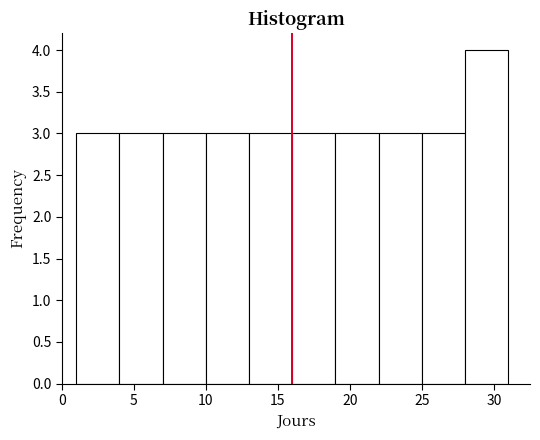

What is the height of the bar covering 22 to 25 on the x-axis? The values are not printed on the chart, so give them approximately, as read against the axis.

3